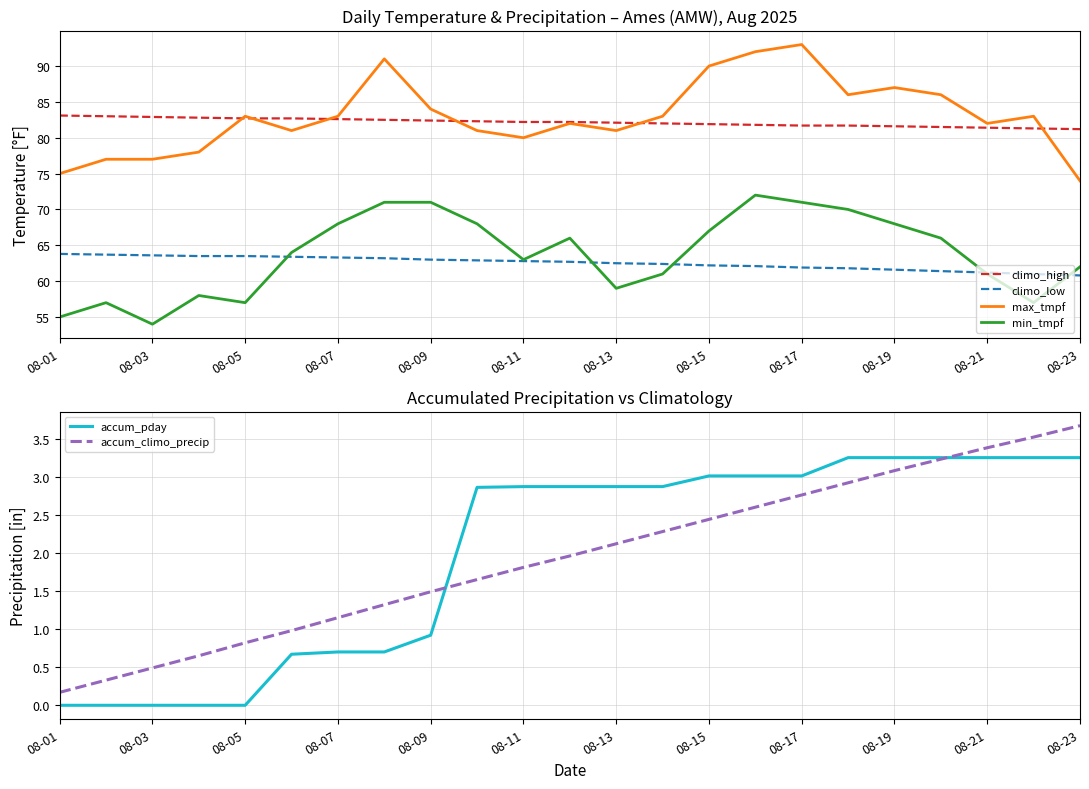

What is the difference between the second highest and second lowest values in the accum_pday series?

3.3